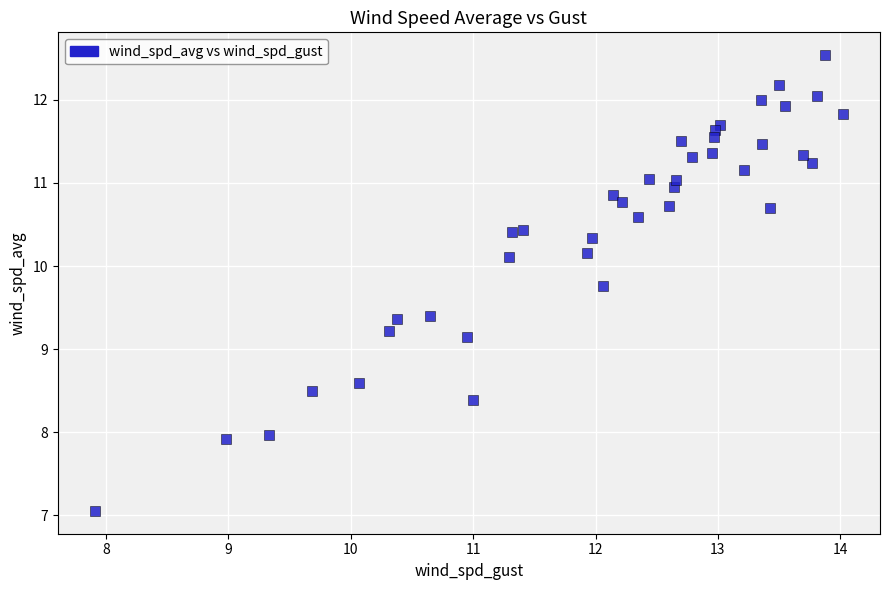

What Y value in the scatter plot is closest to 9?

9.2